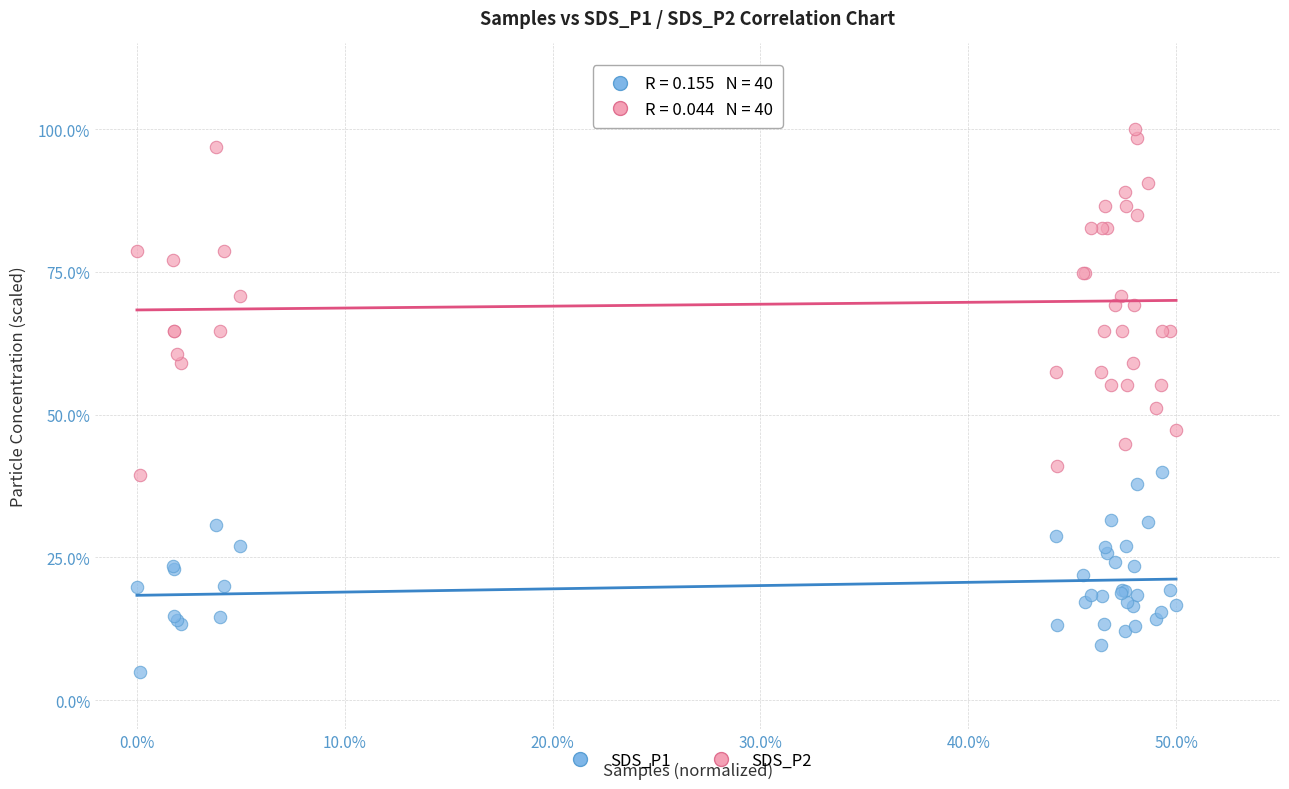

Which series has the widest spread of Y values?

SDS_P2